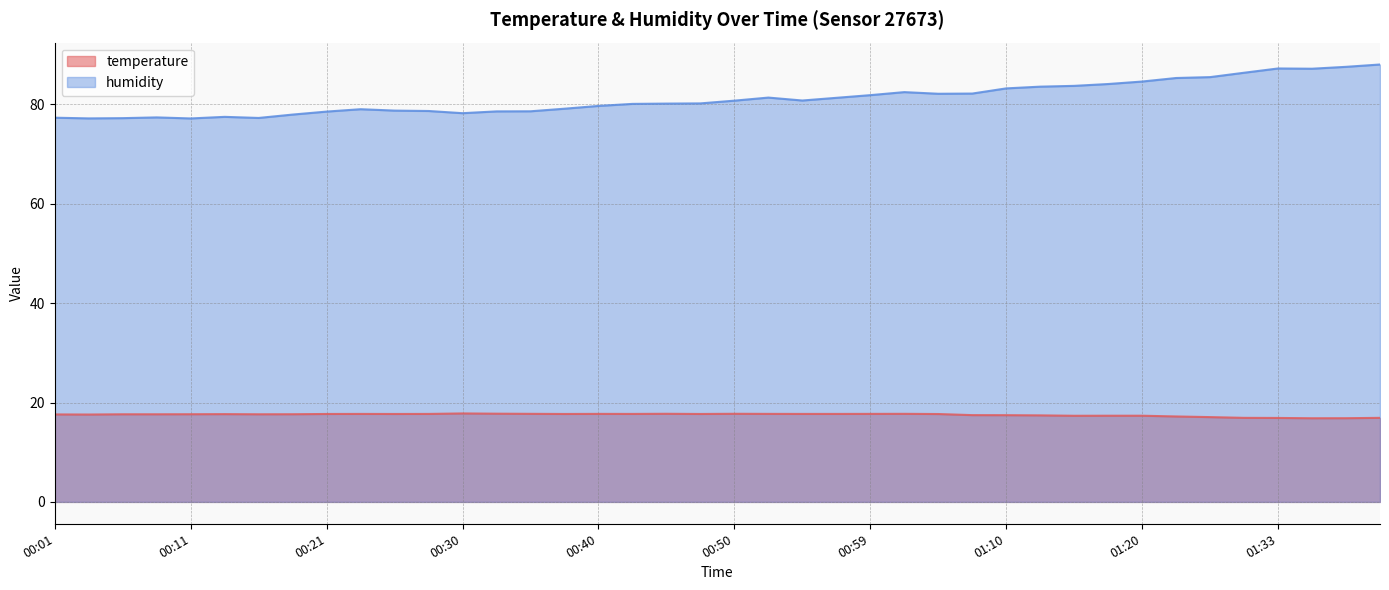

True or false: temperature and humidity cross at least once.

False